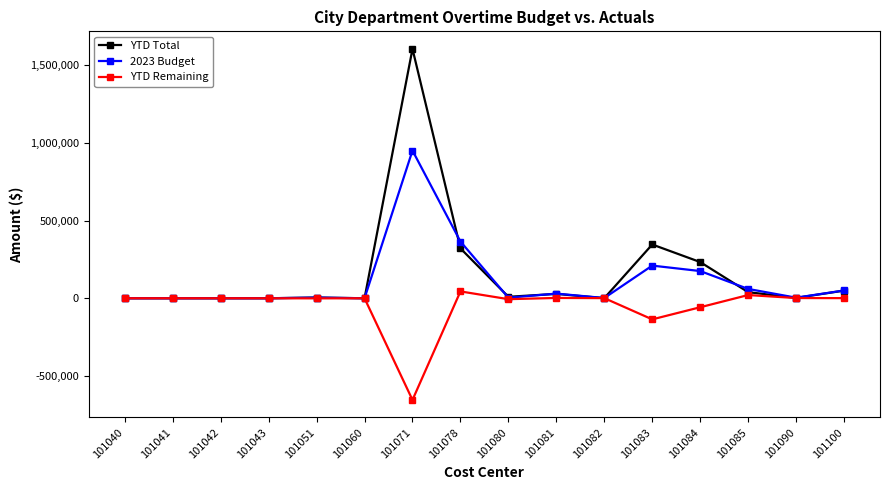

List the series in order of their overall mean, highest first.

YTD Total, 2023 Budget, YTD Remaining